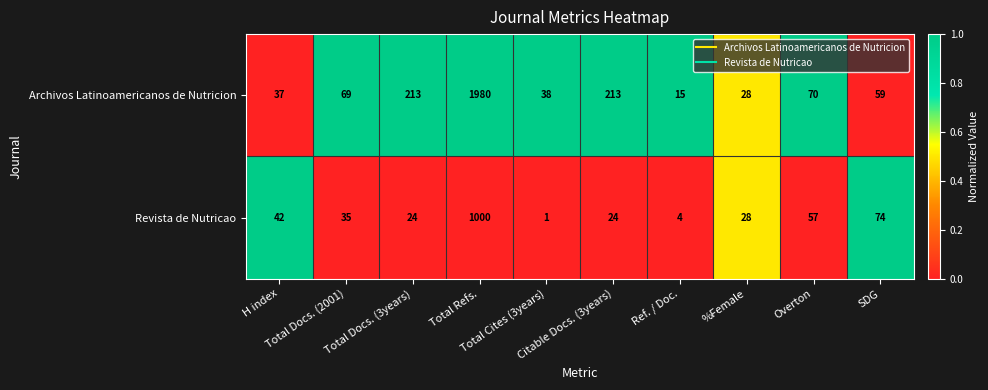

At SDG, list the series in order from largest to smallest.

Revista de Nutricao, Archivos Latinoamericanos de Nutricion